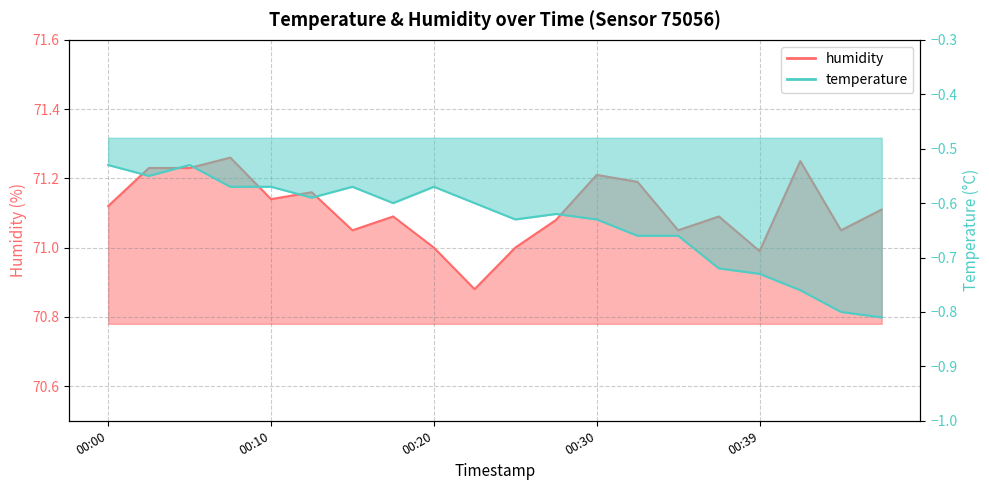

At how many categories does at least one series exceed 19?

20